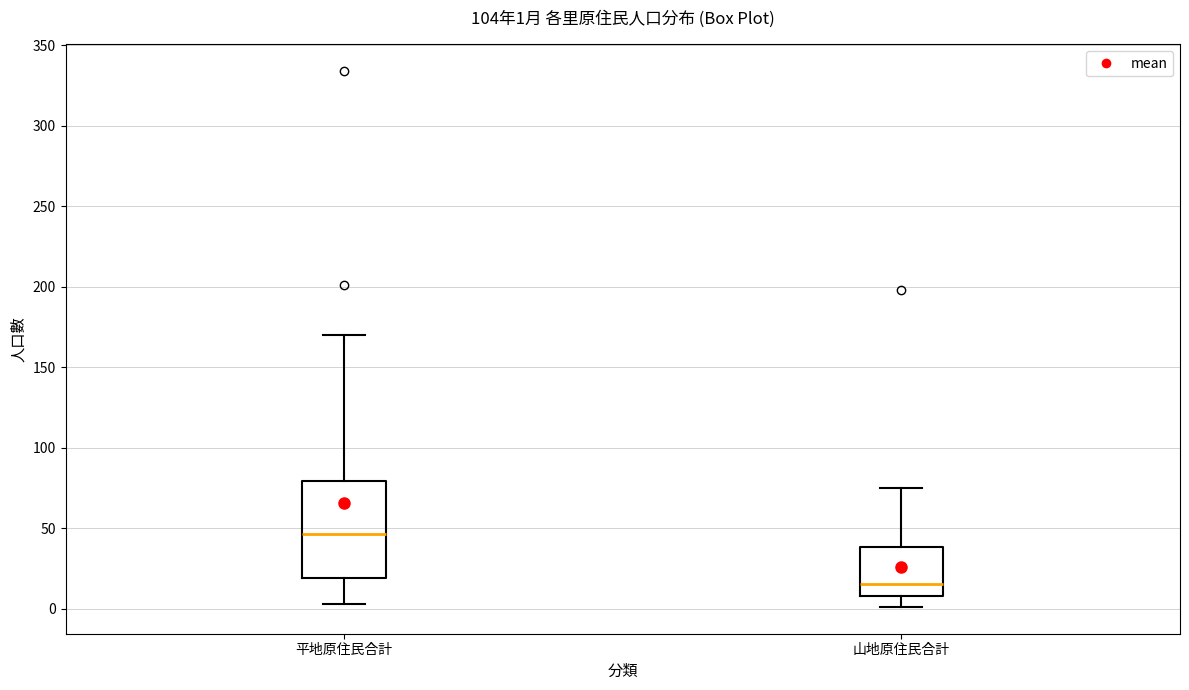

Which box is the tallest, from its lower edge to its upper edge?

平地原住民合計